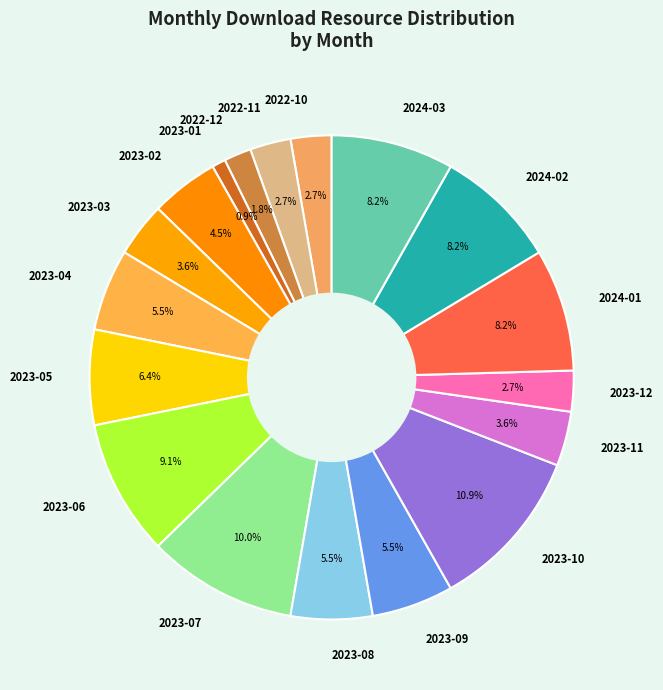

Which slice is the largest?

2023-10